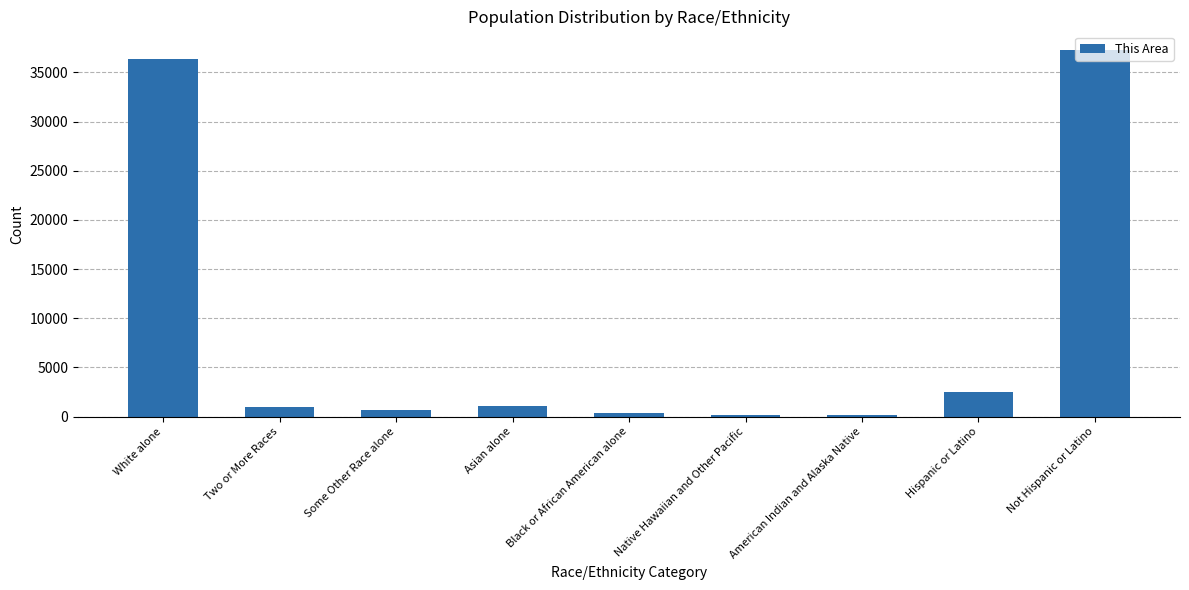

What is the ratio of the value at Hispanic or Latino to the value at Asian alone?

2.3